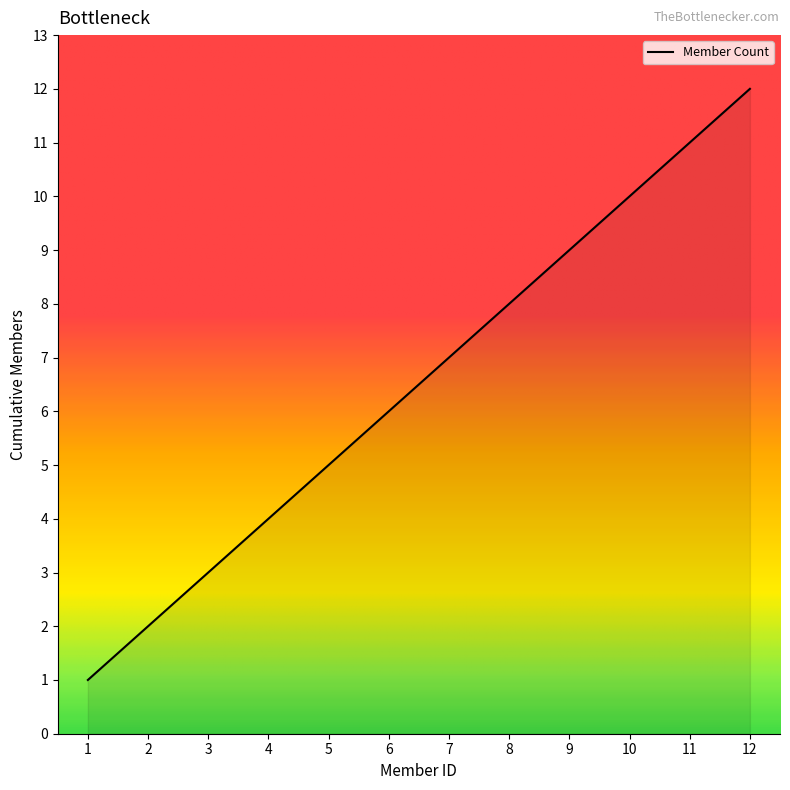

What value does the data have at 12?

12